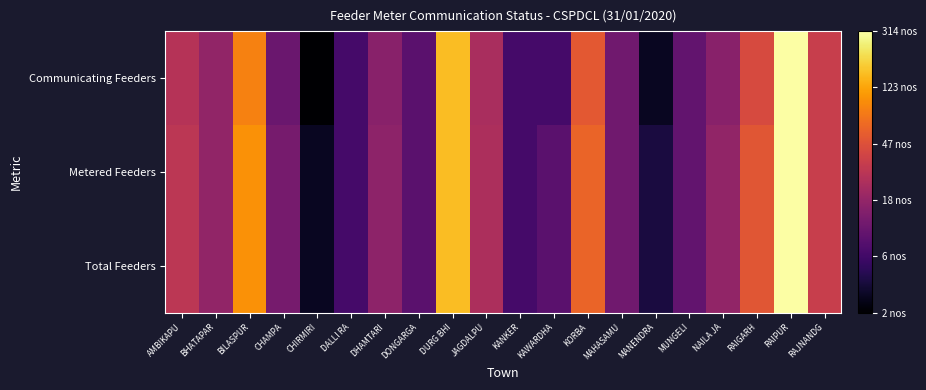

Reading right to left, transcribe all the data shown in this chart.

Total Feeders: RAJNANDG=3.6	RAIPUR=5.8	RAIGARH=4.0	NAILA JA=2.9	MUNGELI=2.4	MANENDRA=1.6	MAHASAMU=2.6	KORBA=4.1	KAWARDHA=2.3	KANKER=2.1	JAGDALPU=3.3	DURG BHI=5.0	DONGARGA=2.3	DHAMTARI=2.9	DALLI RA=2.1	CHIRMIRI=1.4	CHAMPA=2.6	BILASPUR=4.6	BHATAPAR=2.9	AMBIKAPU=3.4
Metered Feeders: RAJNANDG=3.6	RAIPUR=5.8	RAIGARH=4.0	NAILA JA=2.9	MUNGELI=2.4	MANENDRA=1.6	MAHASAMU=2.6	KORBA=4.1	KAWARDHA=2.3	KANKER=2.1	JAGDALPU=3.3	DURG BHI=5.0	DONGARGA=2.3	DHAMTARI=2.9	DALLI RA=2.1	CHIRMIRI=1.4	CHAMPA=2.6	BILASPUR=4.6	BHATAPAR=2.9	AMBIKAPU=3.4
Communicating Feeders: RAJNANDG=3.6	RAIPUR=5.7	RAIGARH=3.8	NAILA JA=2.8	MUNGELI=2.4	MANENDRA=1.4	MAHASAMU=2.6	KORBA=4.0	KAWARDHA=2.1	KANKER=2.1	JAGDALPU=3.2	DURG BHI=5.0	DONGARGA=2.3	DHAMTARI=2.8	DALLI RA=2.1	CHIRMIRI=1.1	CHAMPA=2.5	BILASPUR=4.5	BHATAPAR=2.9	AMBIKAPU=3.4